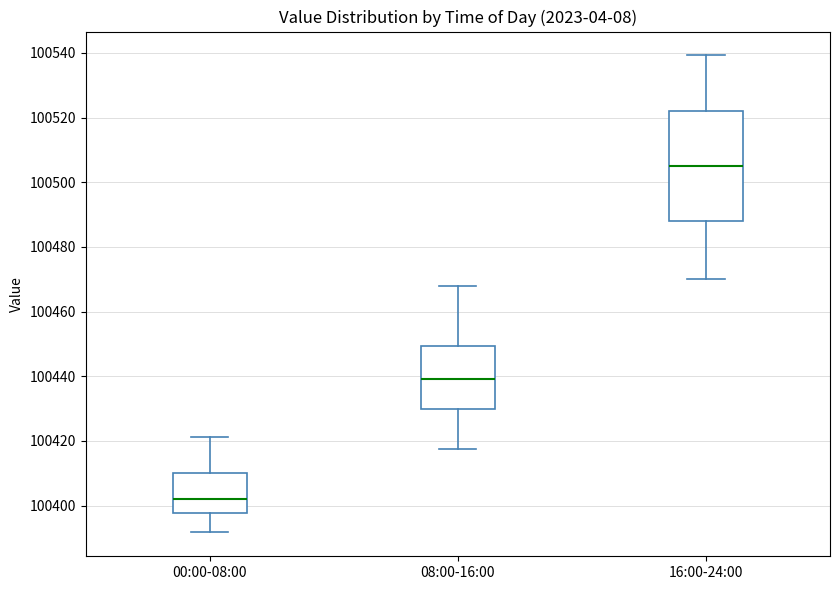

Which box is the tallest, from its lower edge to its upper edge?

16:00-24:00